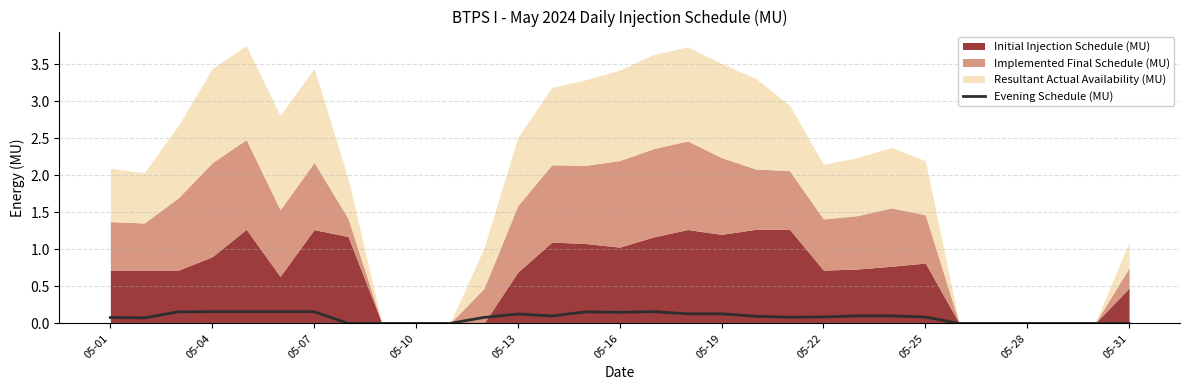

How many lines are shown in the chart?

1